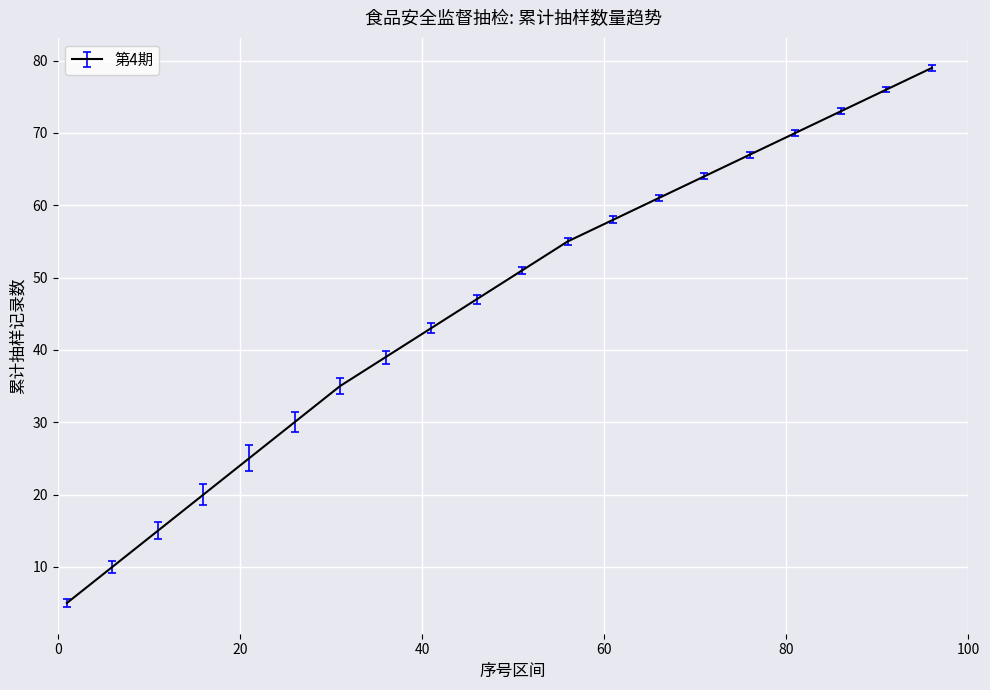

What is the minimum value shown in the chart?

5